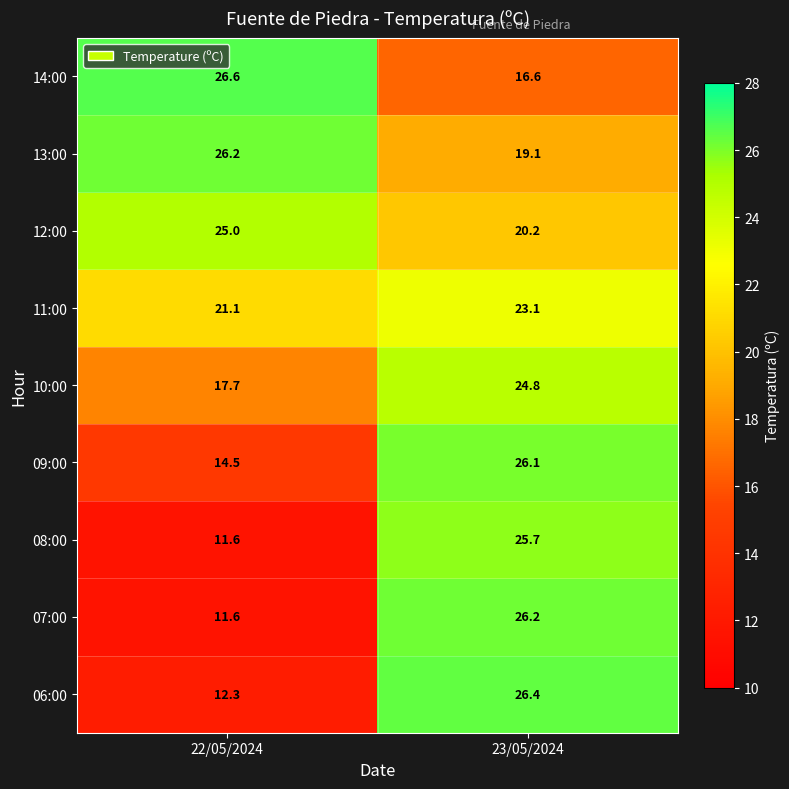

True or false: 07:00 has a value of 18.3 at 23/05/2024.

False